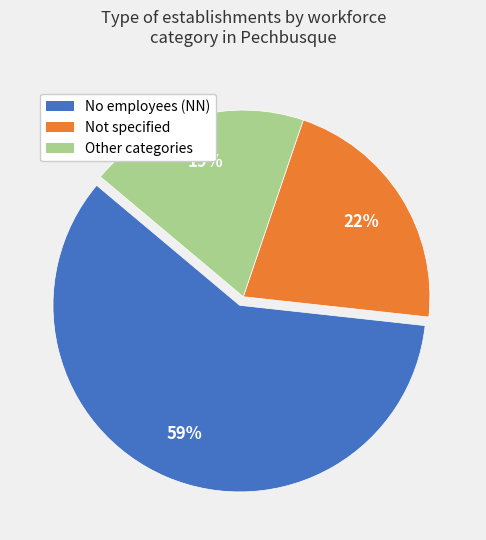

Is there a majority slice in this chart?

Yes